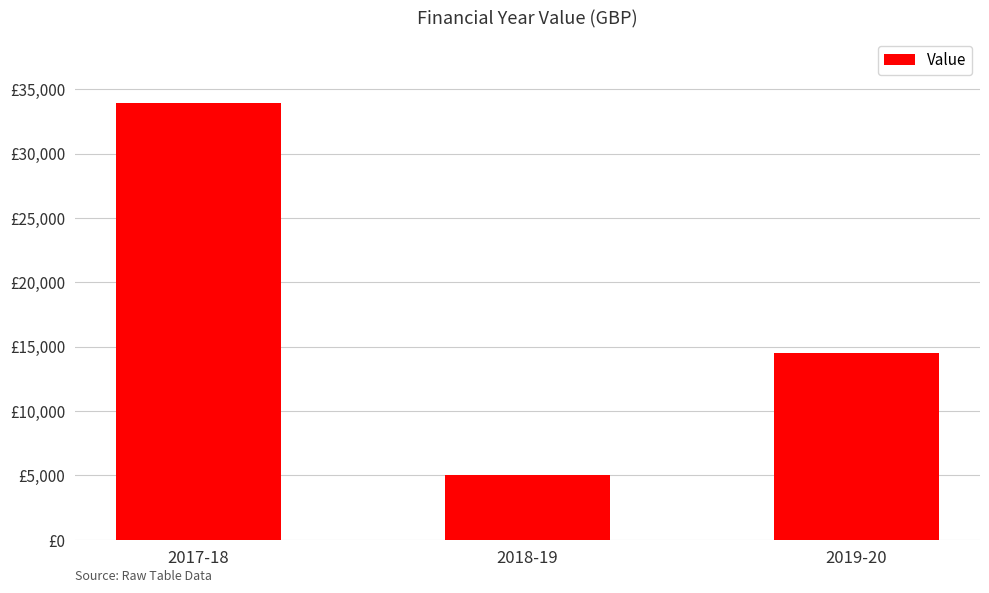

Which has a higher value, 2019-20 or 2017-18?

2017-18